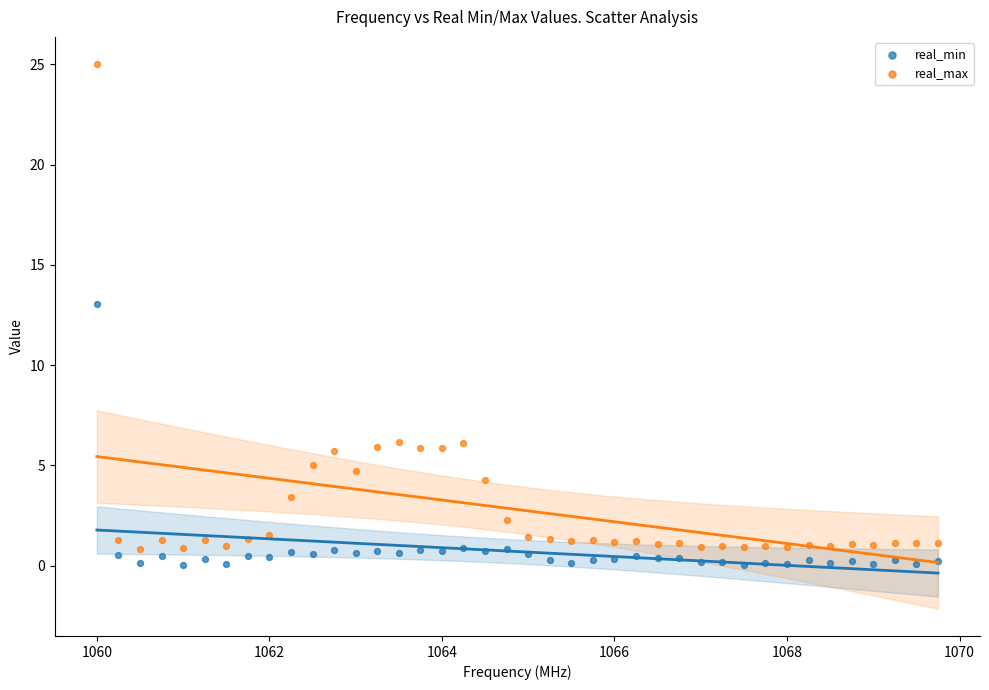

Which series has the largest Y range (max minus min)?

real_max